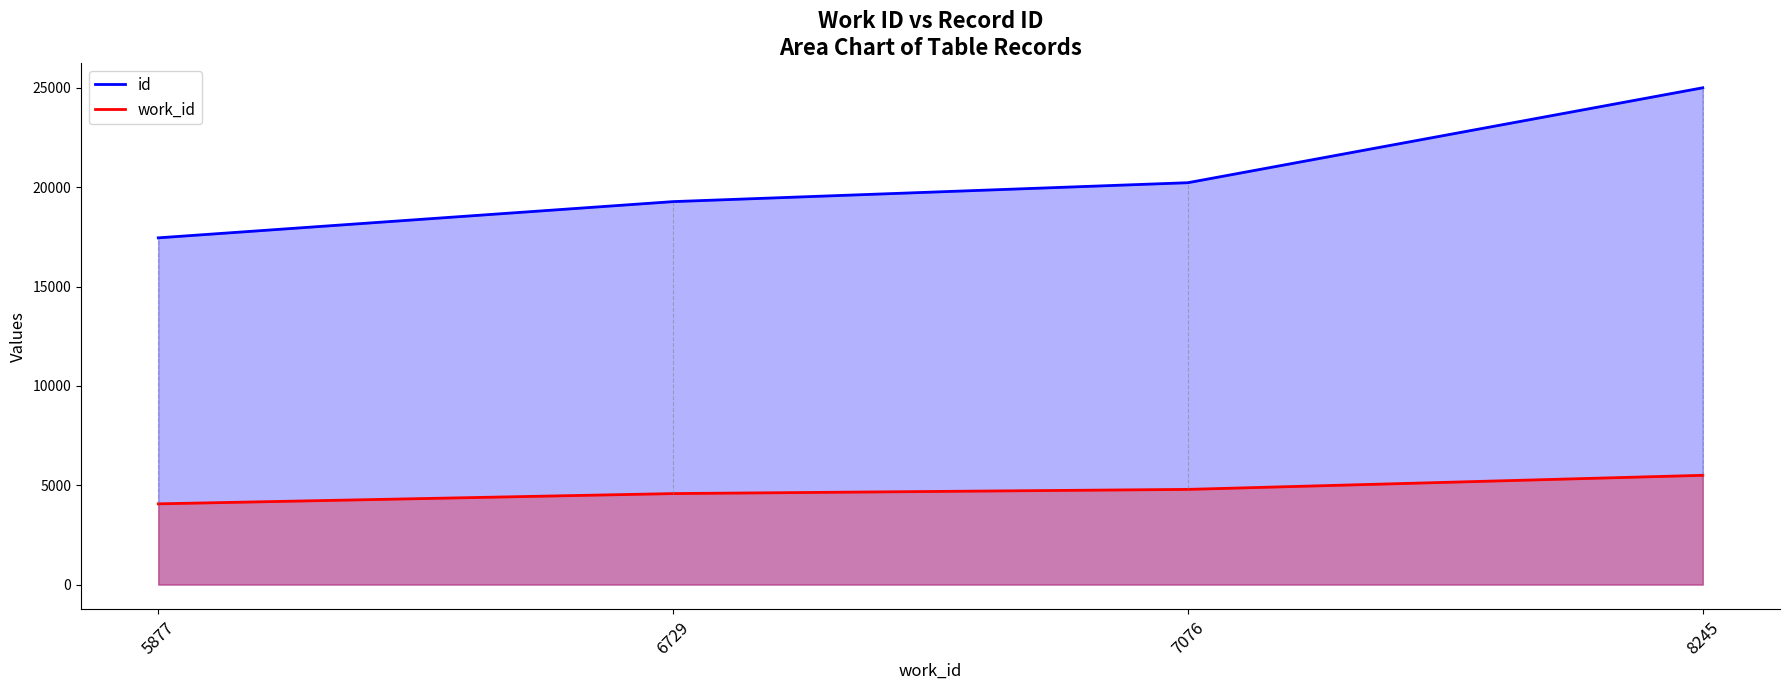

True or false: work_id has more than 2 interior local peaks.

False